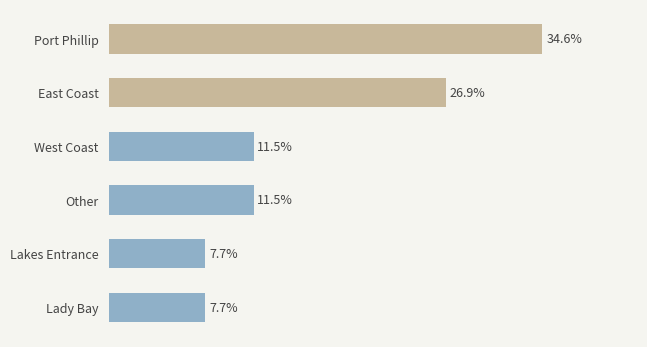

At which category does the chart reach its peak across all series?

Port Phillip